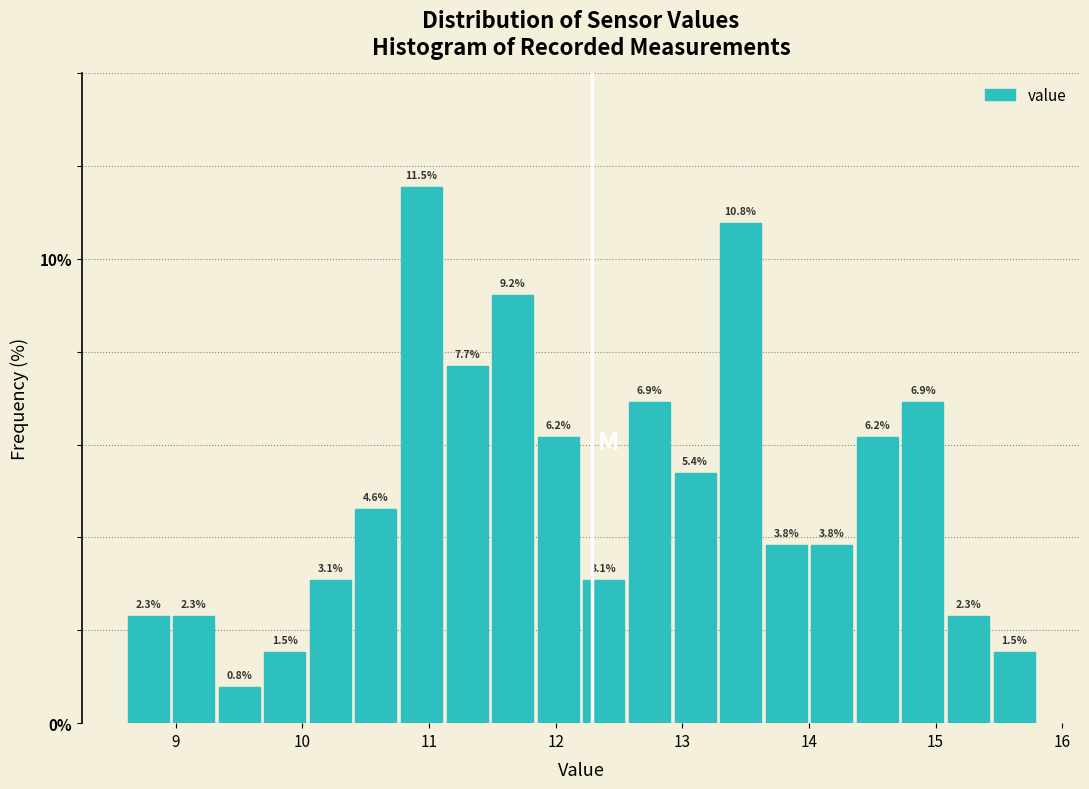

Read against the x-axis, roughly where is the centre of the tallest bar?

10.9